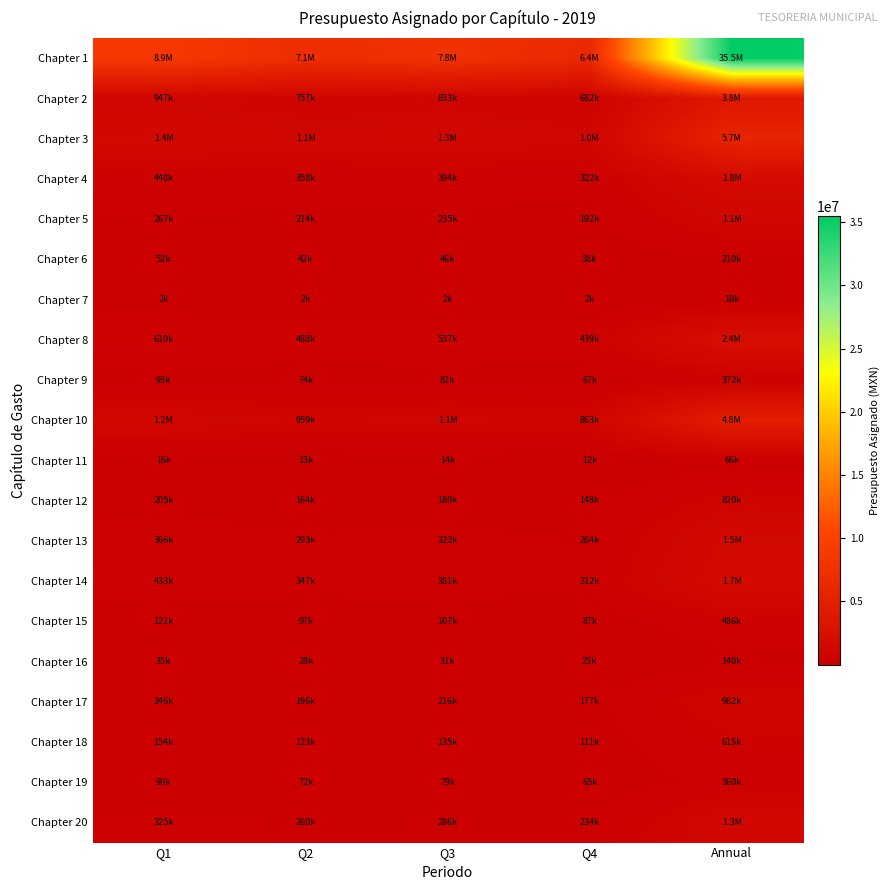

Which series has the largest total across all categories?

Chapter 1